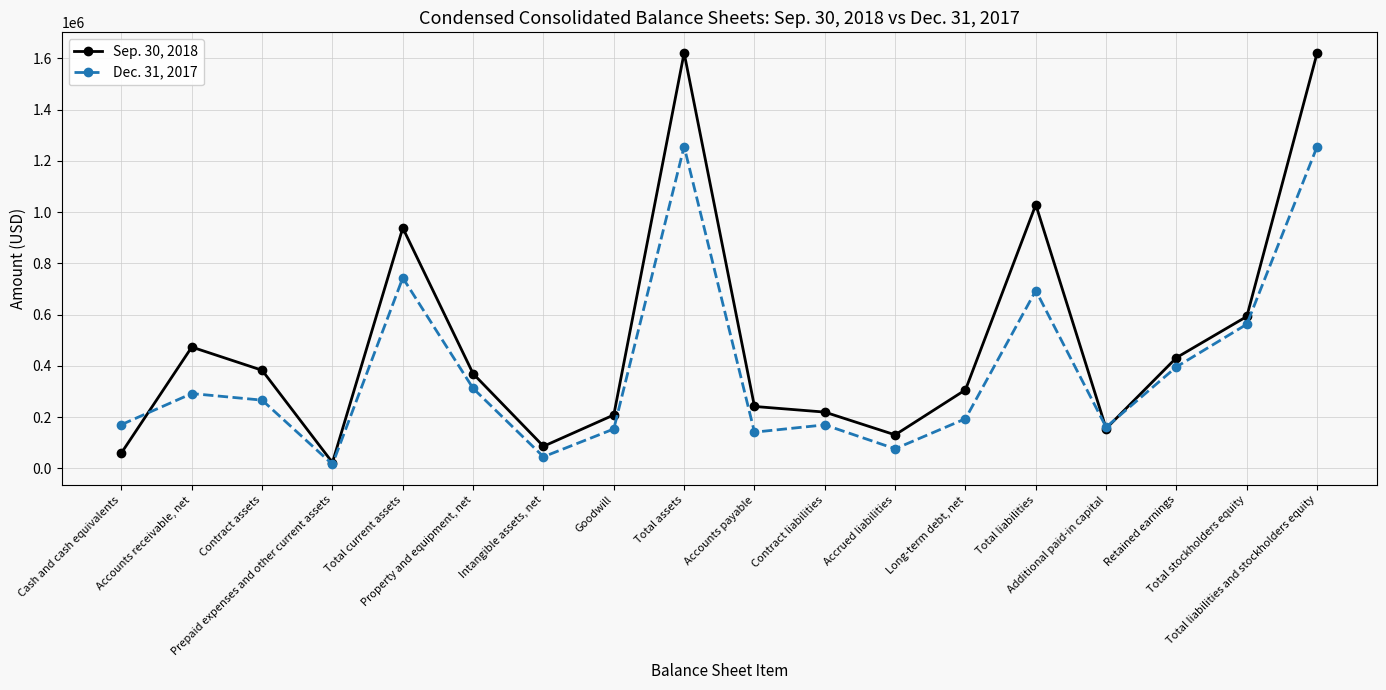

What position from the right is Total current assets?

14